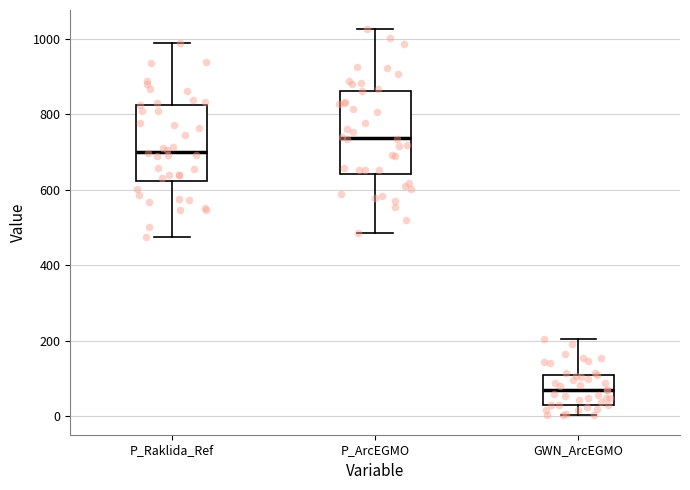

Reading left to right, transcribe this box plot: for each box, give where its median line is, the range the box spans, and where its two whiskers end, as read against the y-axis. The values are not printed on the chart, so give them approximately, as read against the axis.

P_Raklida_Ref: median 700, box 620 to 820, whiskers 480 to 980
P_ArcEGMO: median 740, box 640 to 860, whiskers 480 to 1020
GWN_ArcEGMO: median 60, box 20 to 100, whiskers 0 to 200